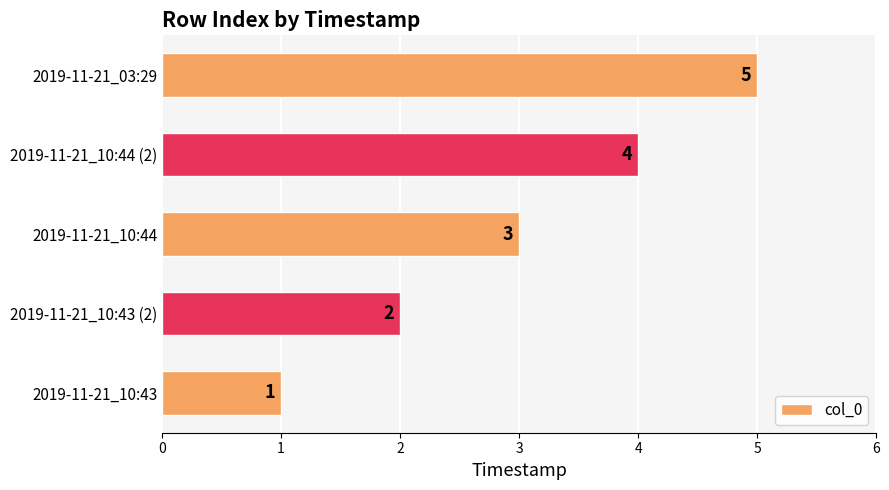

The value at 2019-11-21_03:29 is 5. True or false?

True